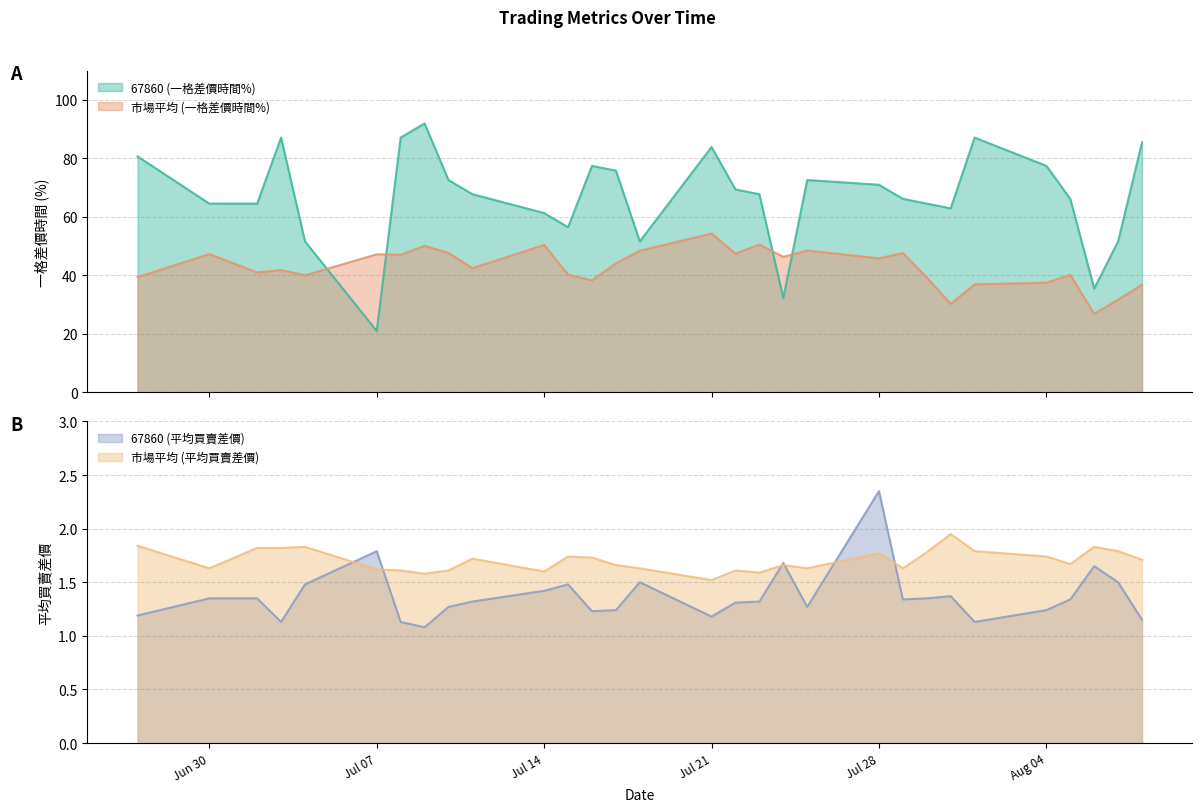

What is the minimum value for 市場平均 (一格差價時間%)?

26.8